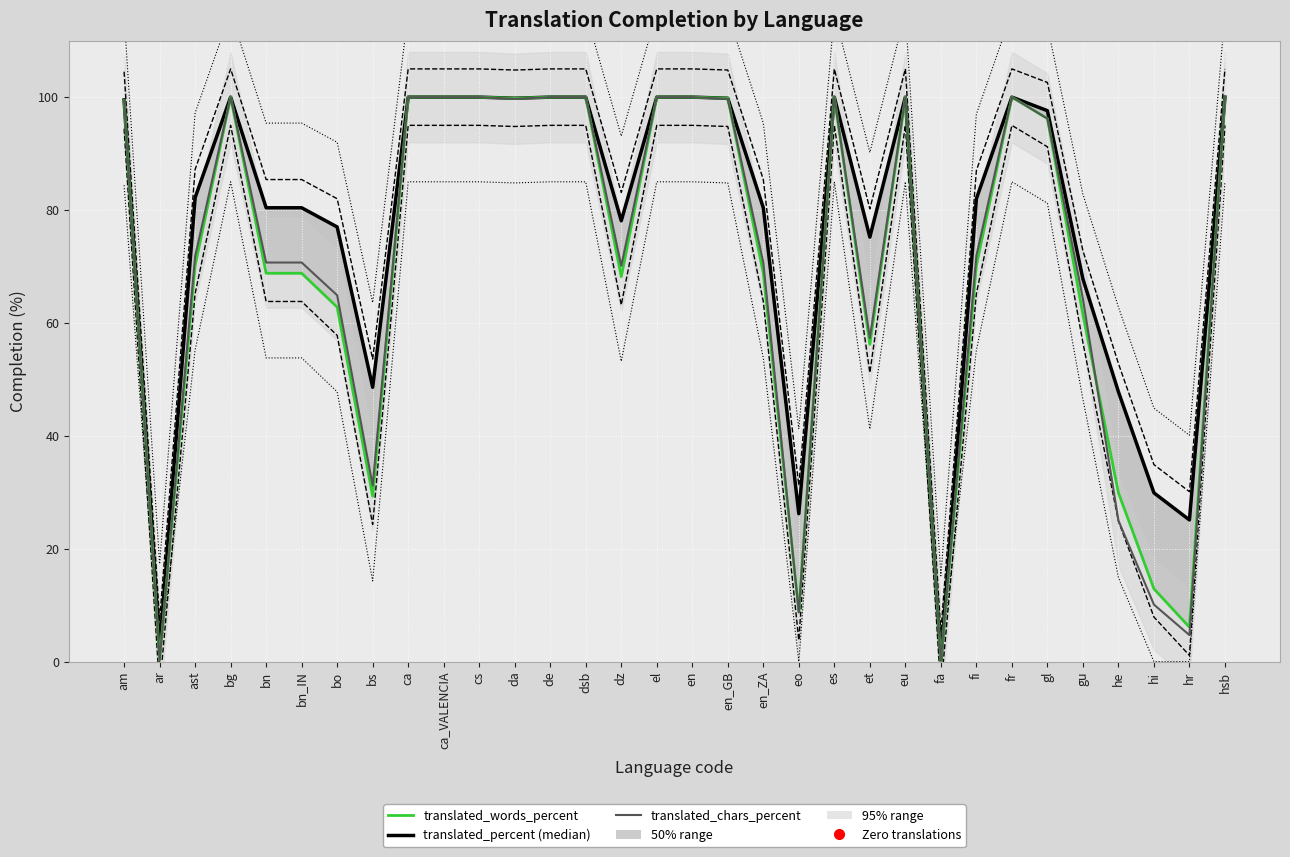

At how many categories does at least one series exceed 65?

25